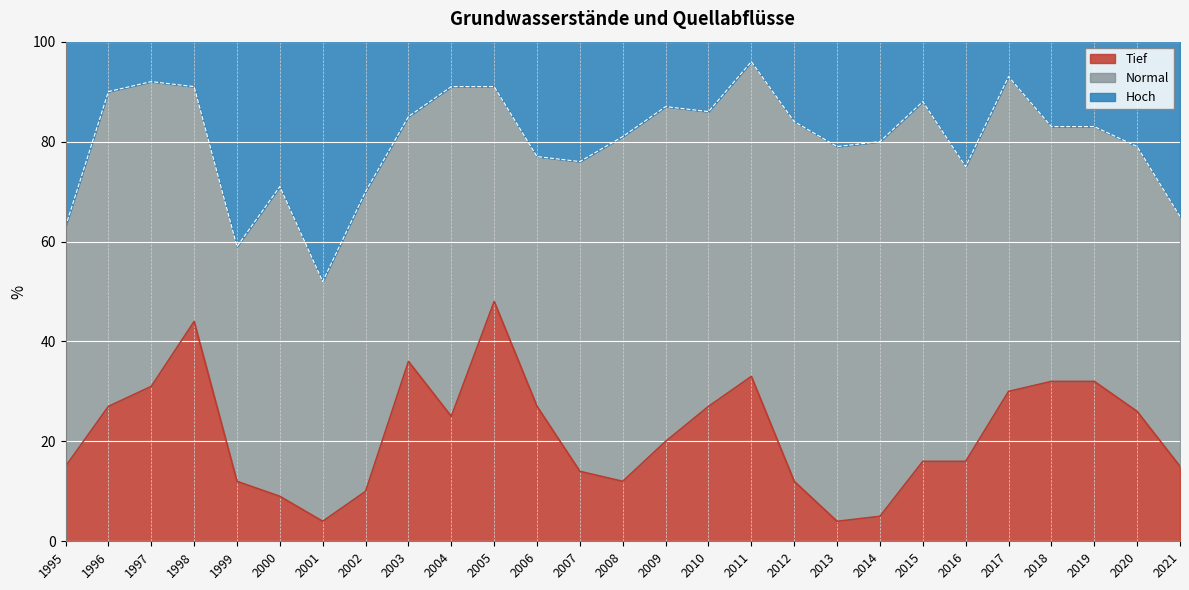

At which label does Tief reach its peak?

2005